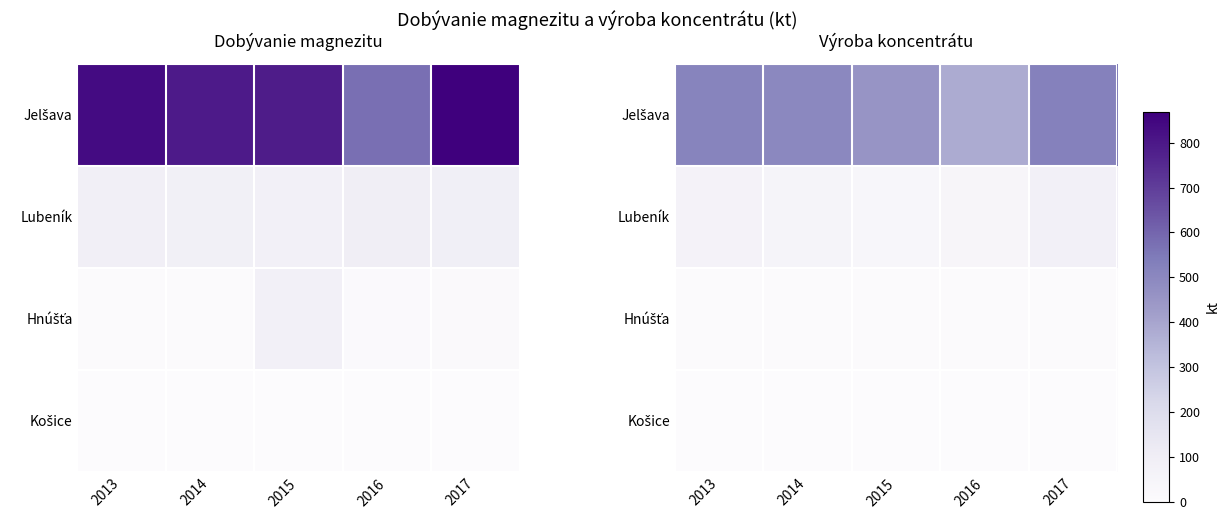

Which label corresponds to the largest value in the chart?

2017